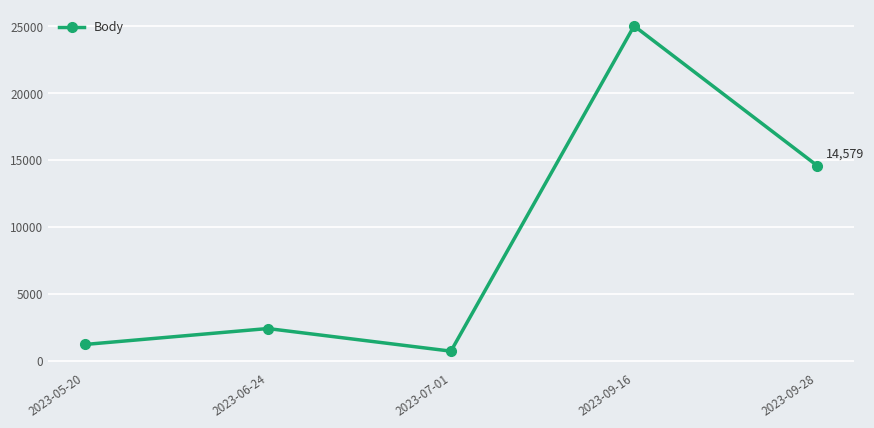

Where is the data nearest to the value 12869?

2023-09-28